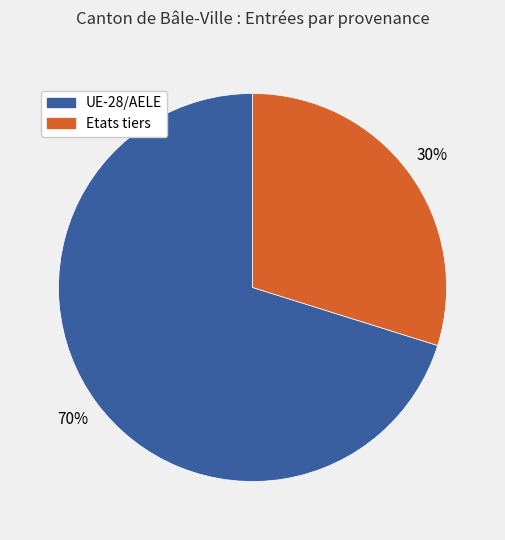

Is it true that Etats tiers is 30% of the pie?

True